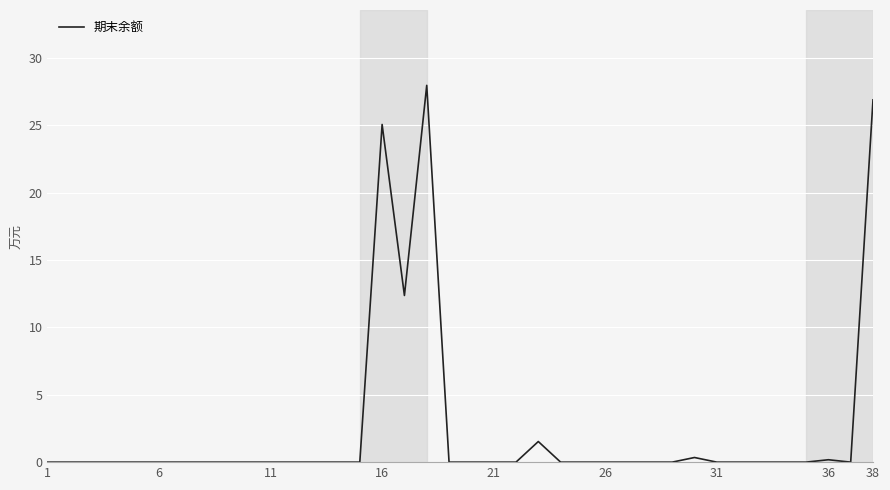

What is the greatest value displayed?

28.0